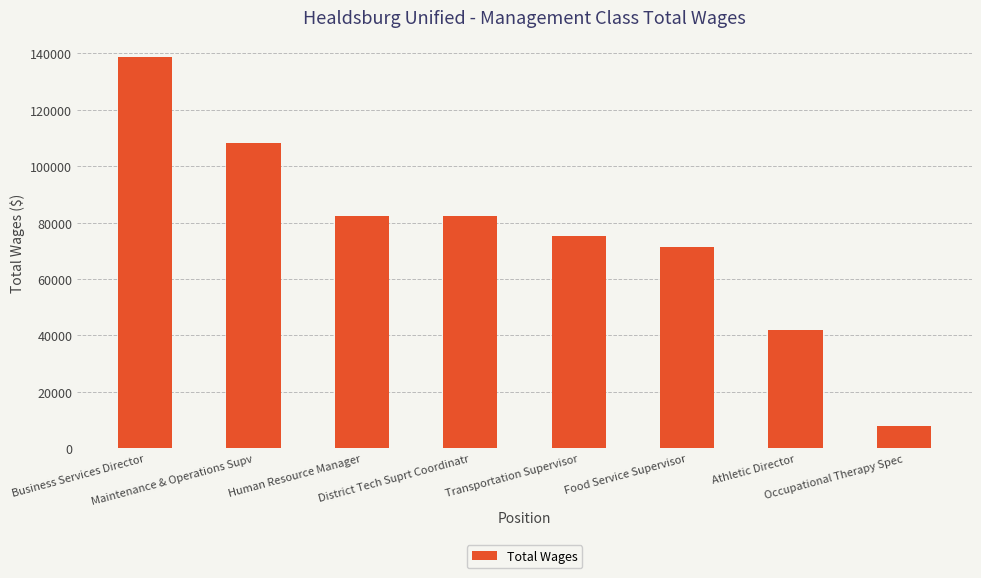

Count the number of categories in the chart.

8